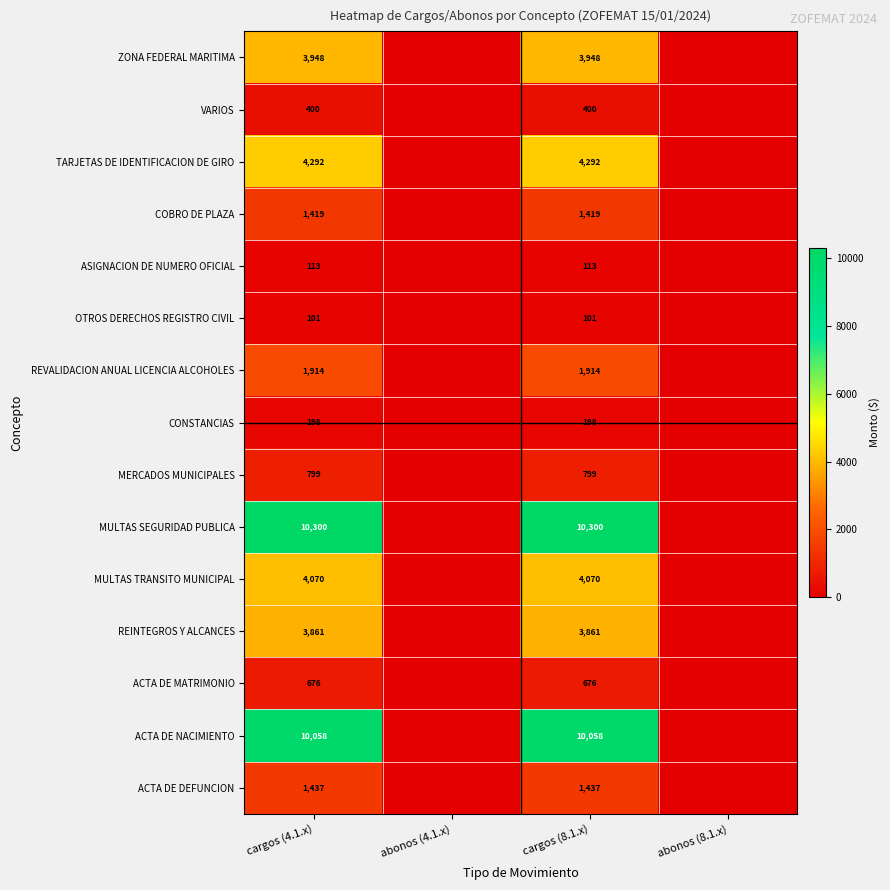

True or false: ACTA DE NACIMIENTO has a value of 10058 at cargos (4.1.x).

True